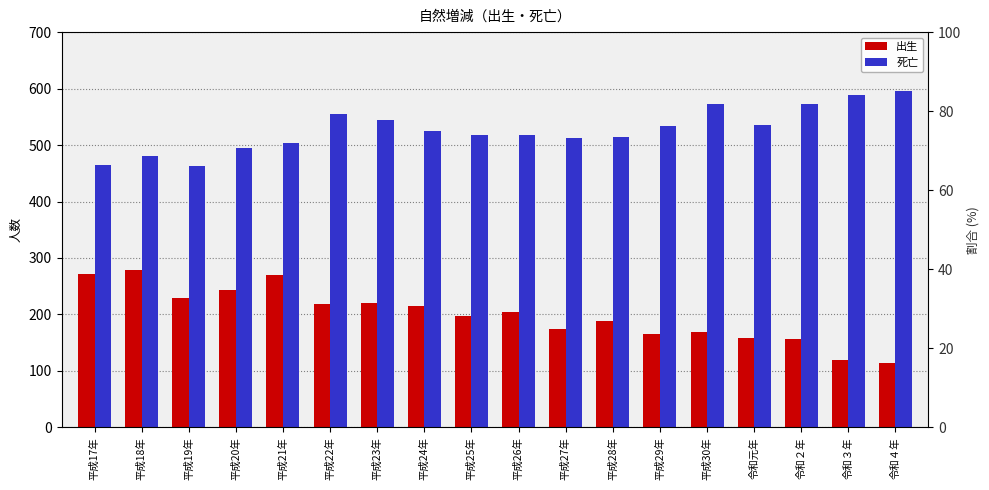

What is the maximum value shown in the chart?

595